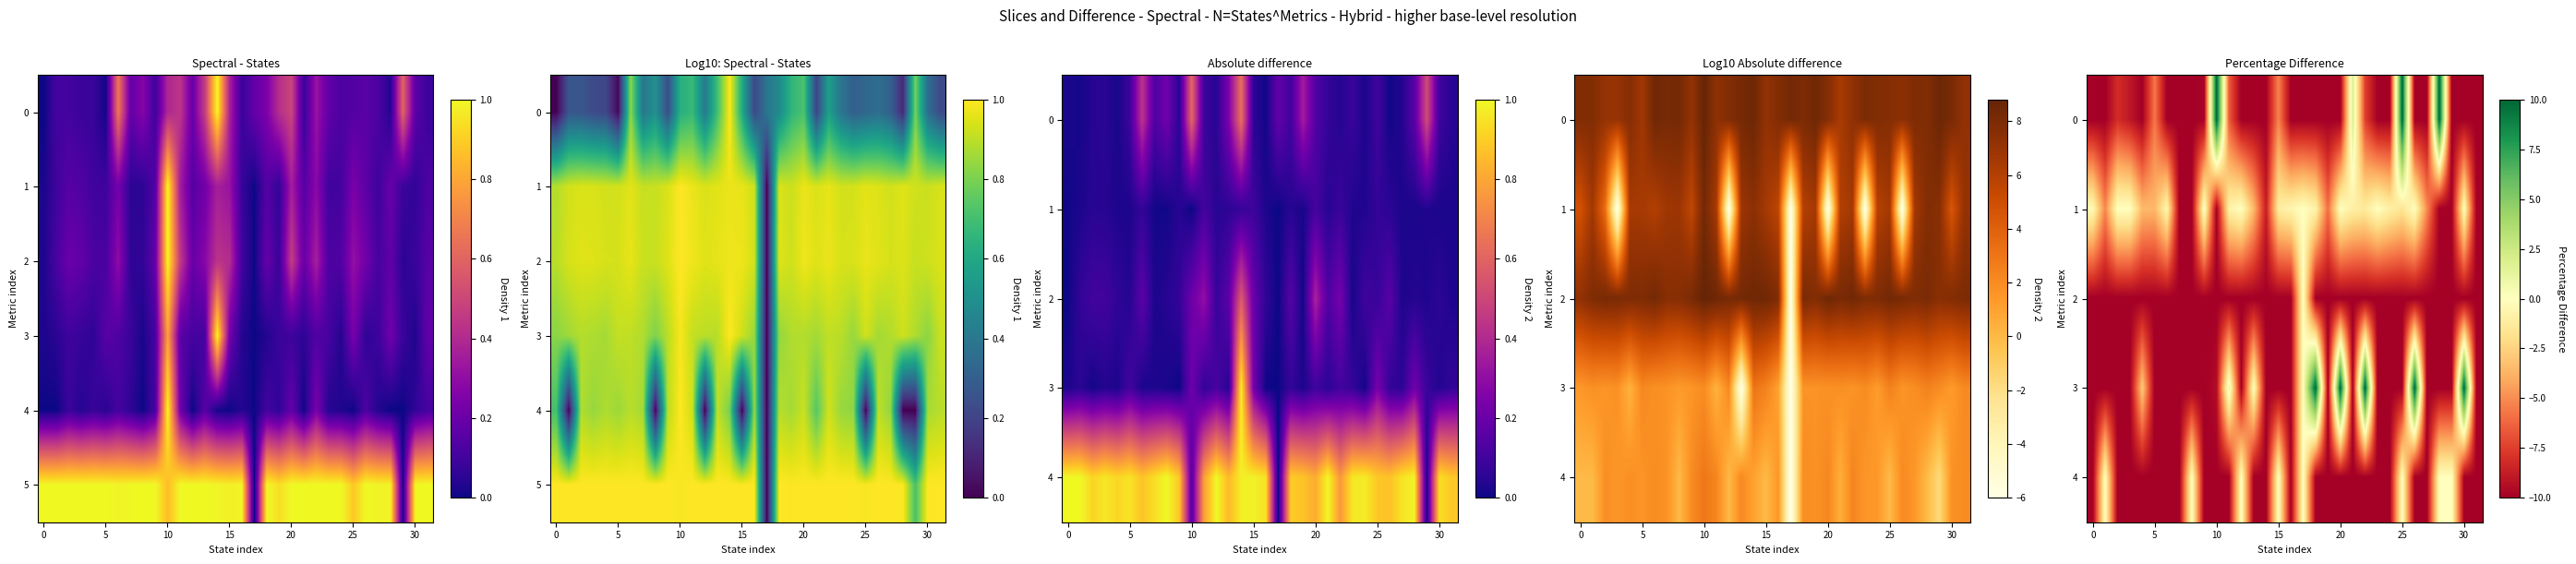

Which series has the largest total across all categories?

5